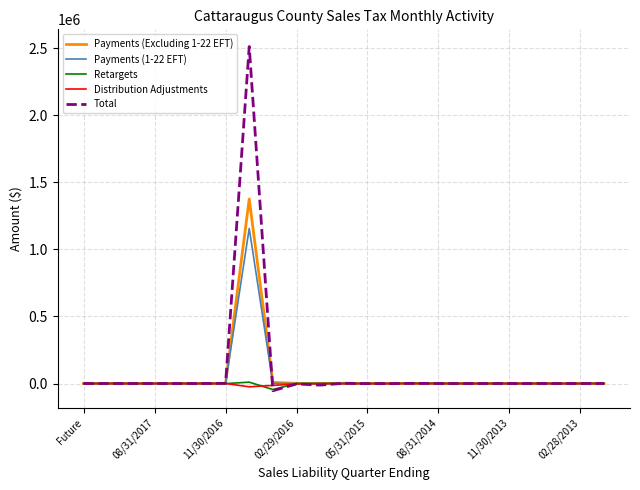

Which series has the widest spread of values?

Total